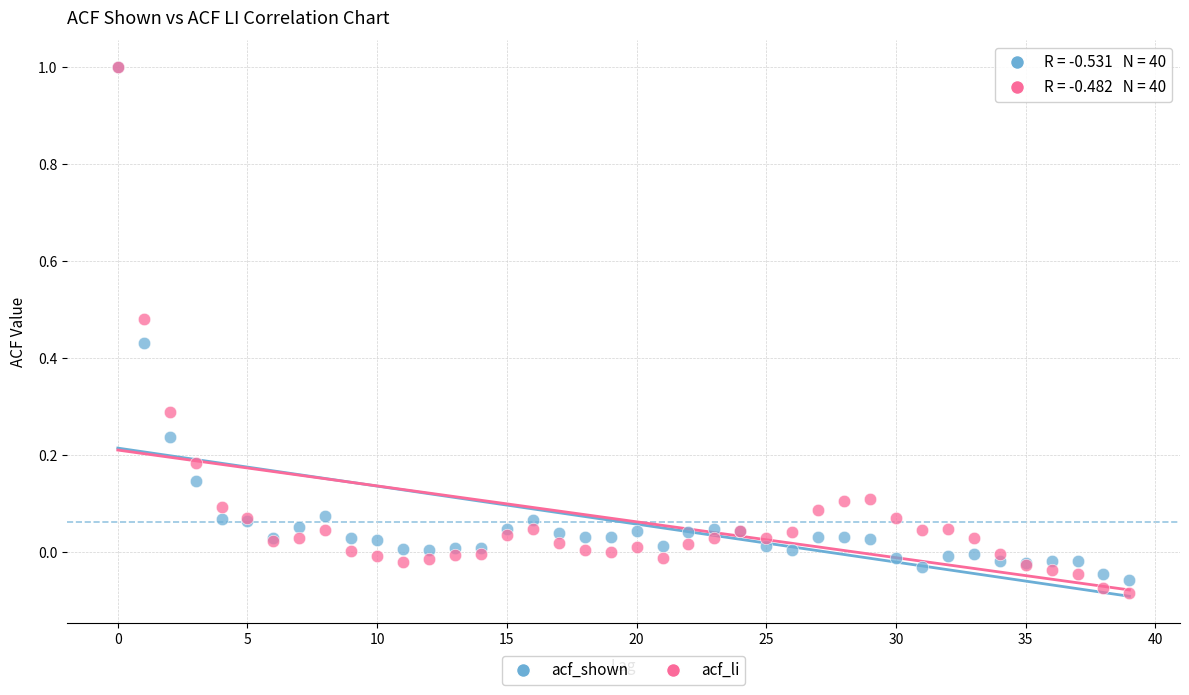

What are all the series names shown in the legend?

acf_shown, acf_li